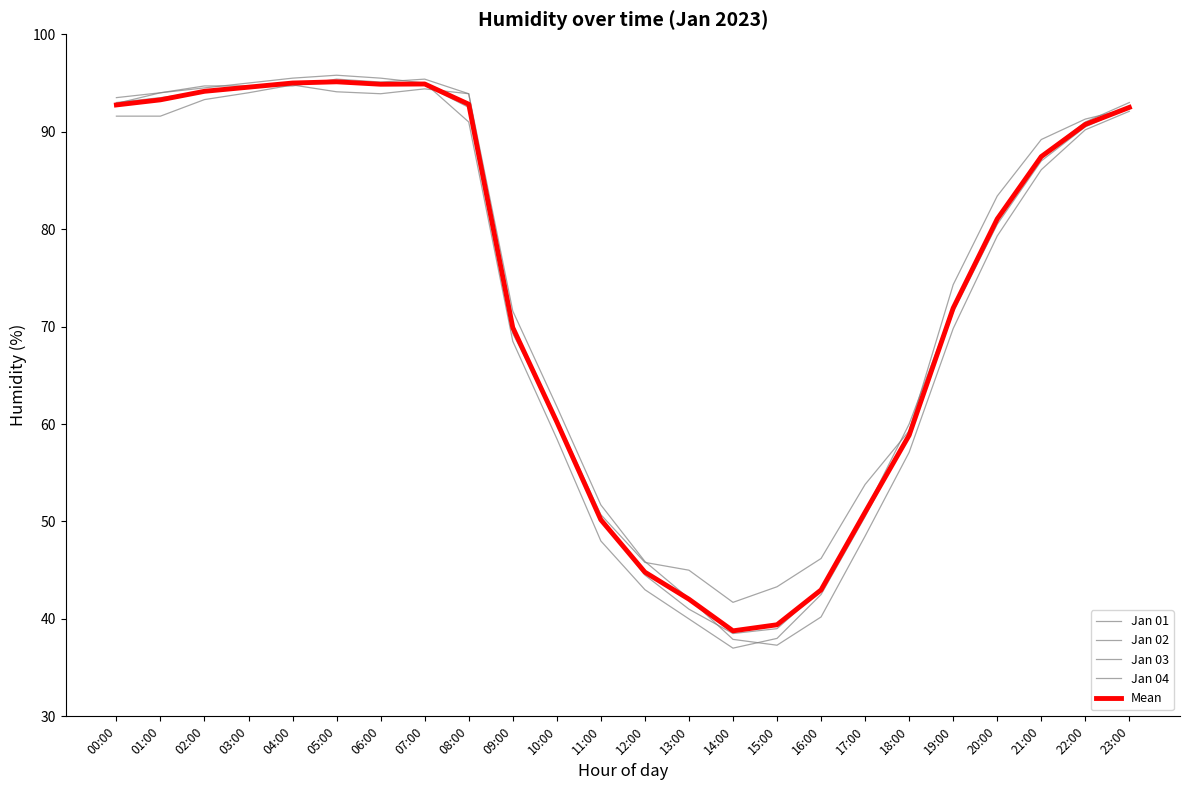

Does the chart have visible grid lines?

No